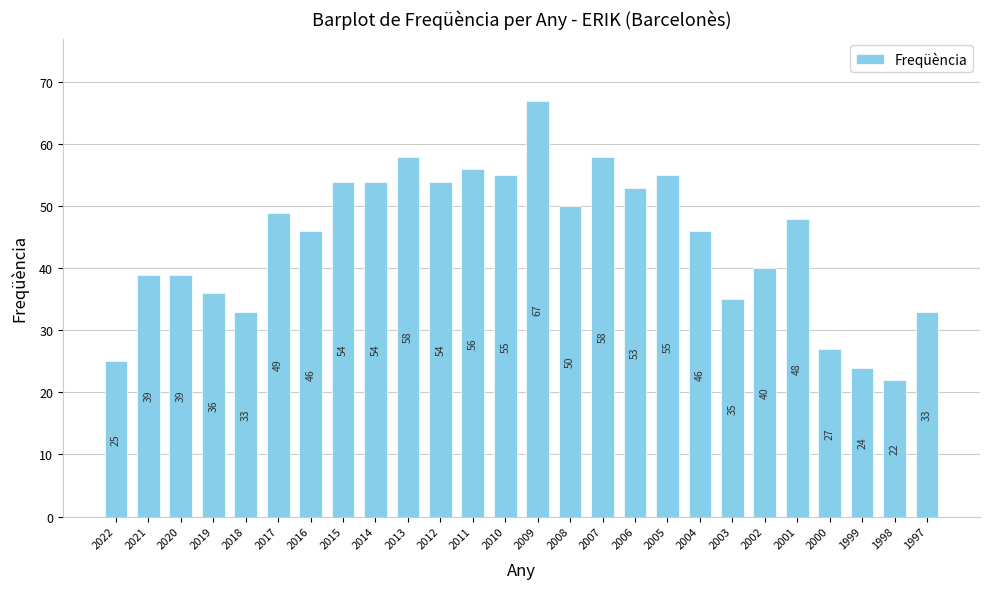

What is the change in value from 2011 to 1999?

-32